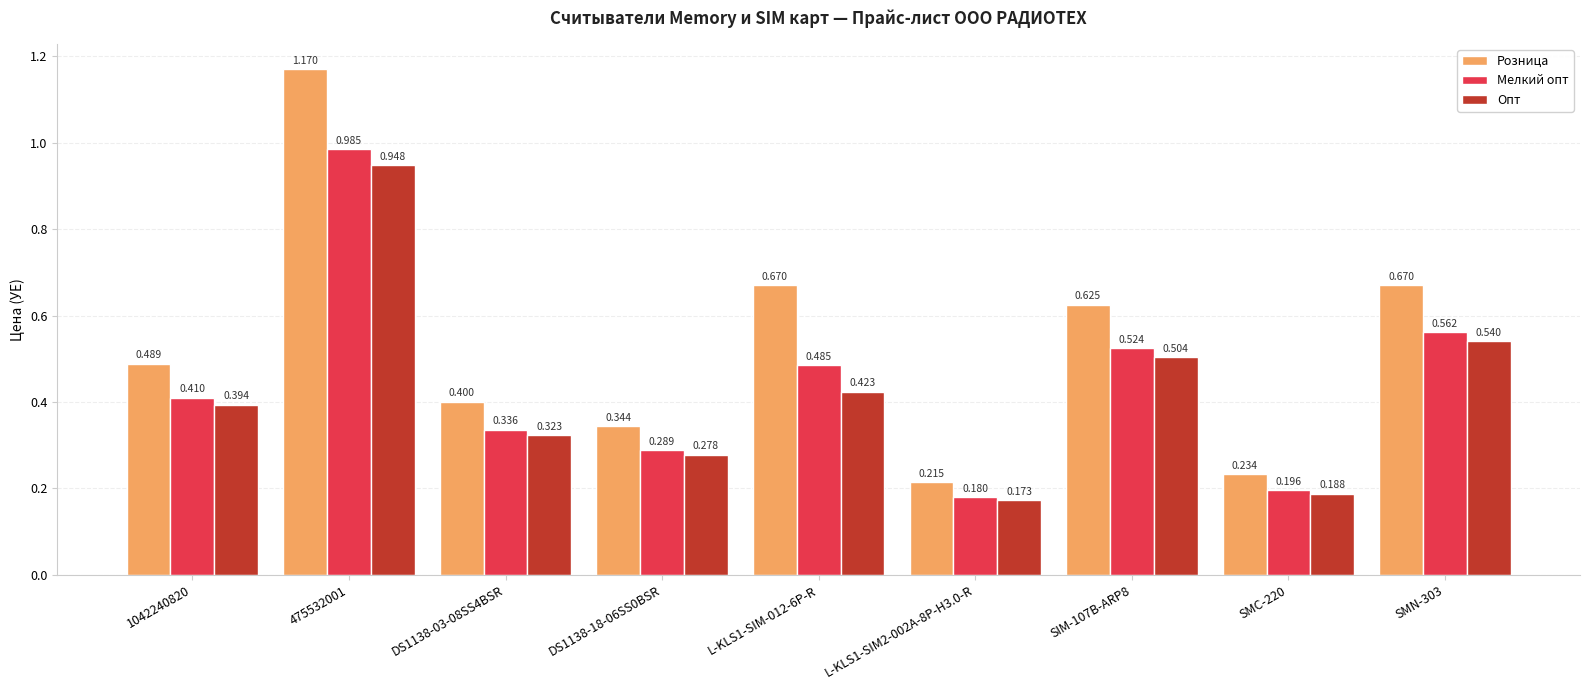

List the series in order of their peak value, lowest first.

Опт, Мелкий опт, Розница